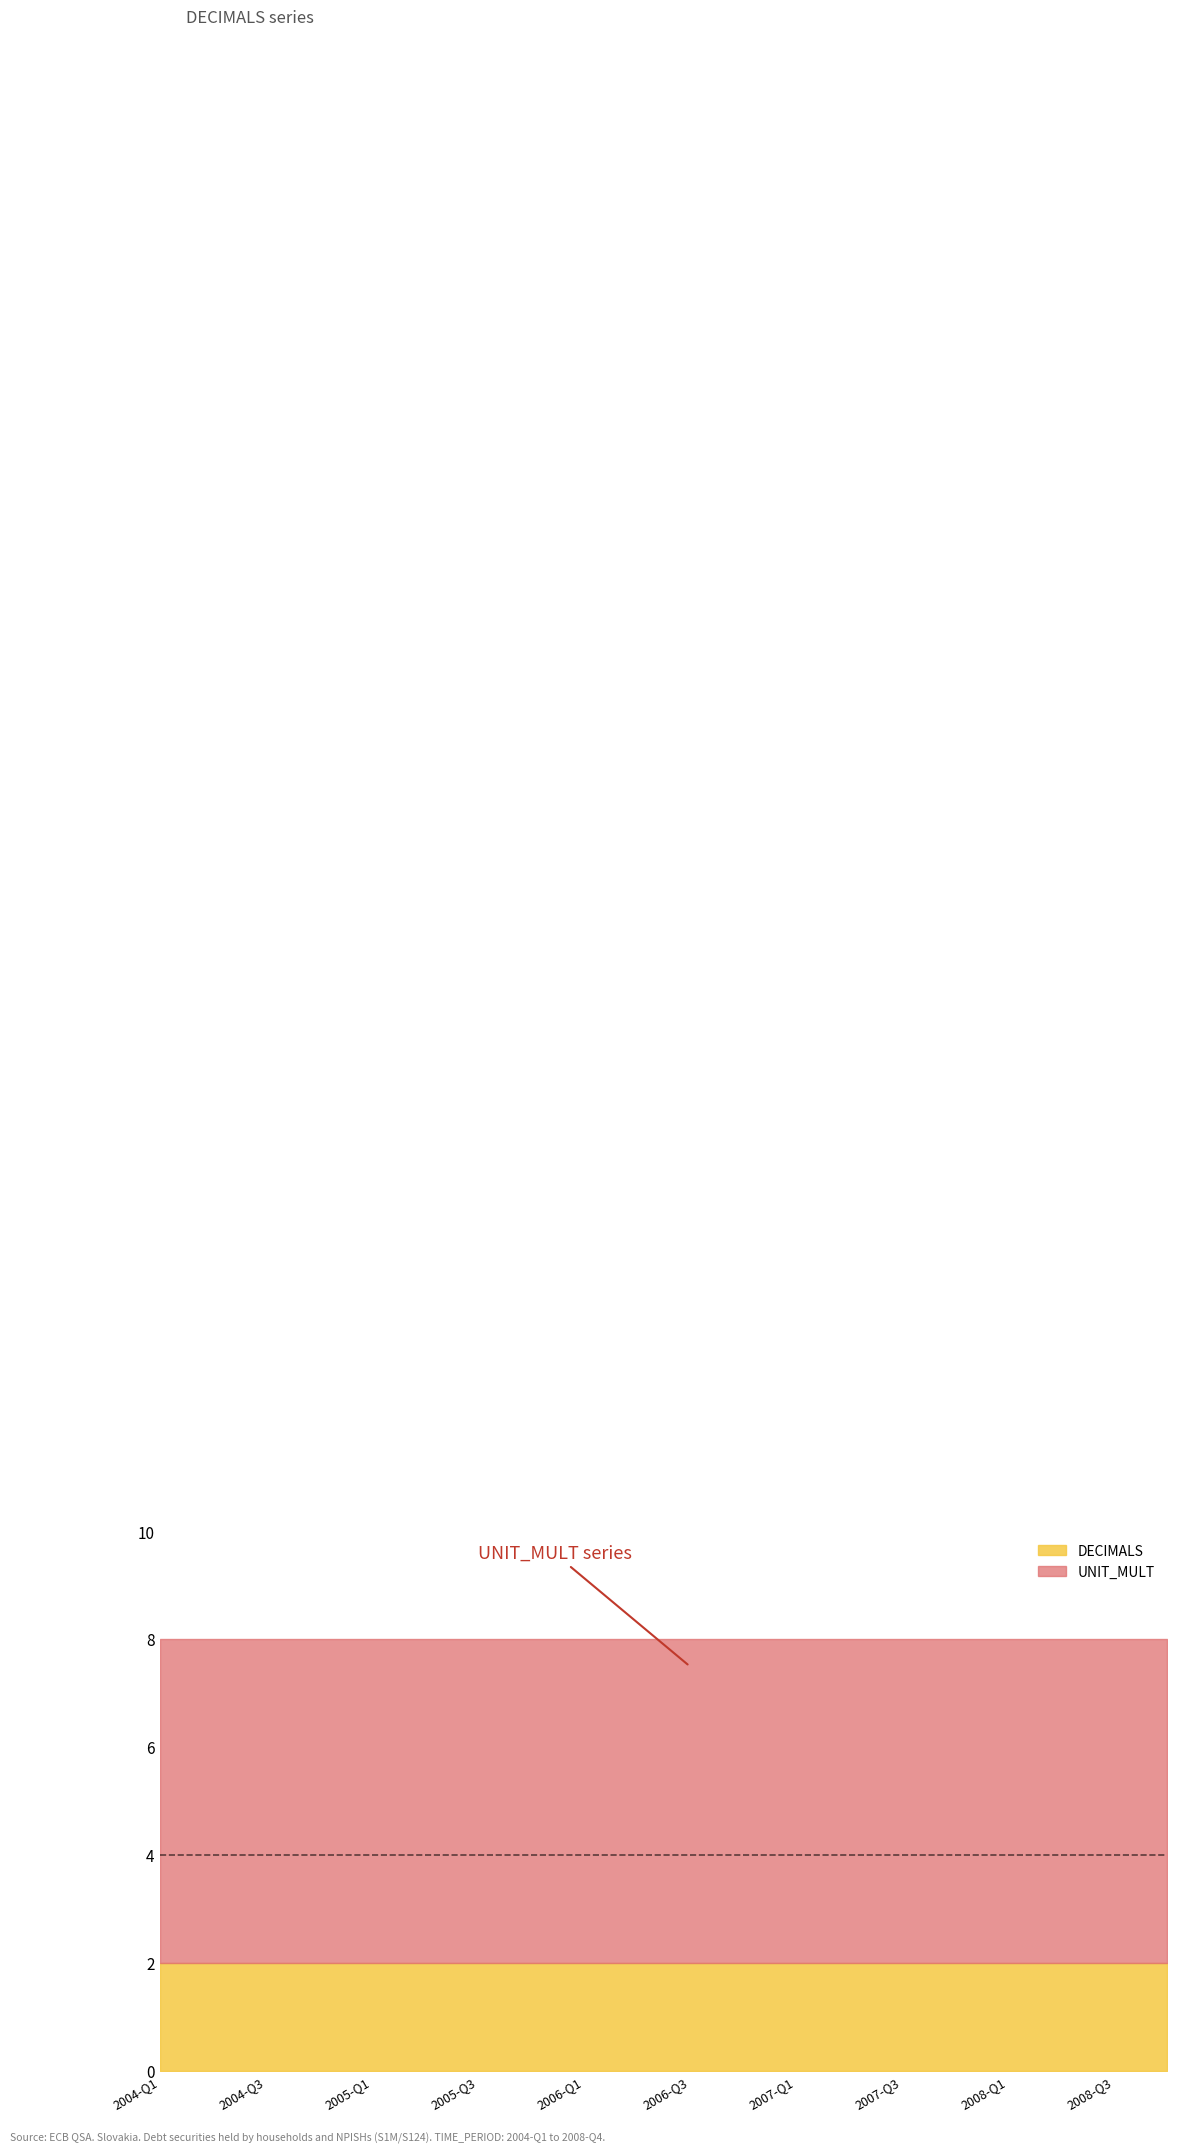

Reading left to right, transcribe all the data shown in this chart.

DECIMALS: 2004-Q1=2	2004-Q2=2	2004-Q3=2	2004-Q4=2	2005-Q1=2	2005-Q2=2	2005-Q3=2	2005-Q4=2	2006-Q1=2	2006-Q2=2	2006-Q3=2	2006-Q4=2	2007-Q1=2	2007-Q2=2	2007-Q3=2	2007-Q4=2	2008-Q1=2	2008-Q2=2	2008-Q3=2	2008-Q4=2
UNIT_MULT: 2004-Q1=6	2004-Q2=6	2004-Q3=6	2004-Q4=6	2005-Q1=6	2005-Q2=6	2005-Q3=6	2005-Q4=6	2006-Q1=6	2006-Q2=6	2006-Q3=6	2006-Q4=6	2007-Q1=6	2007-Q2=6	2007-Q3=6	2007-Q4=6	2008-Q1=6	2008-Q2=6	2008-Q3=6	2008-Q4=6